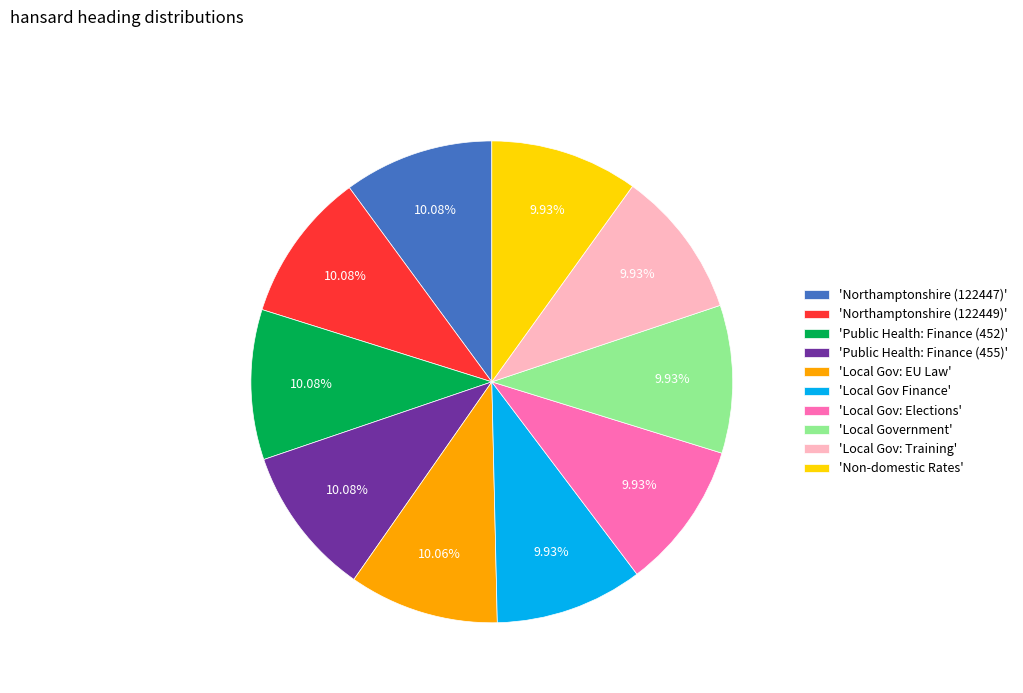

What is the ratio of the value at 'Public Health: Finance (455)' to the value at 'Northamptonshire (122449)'?

1.0